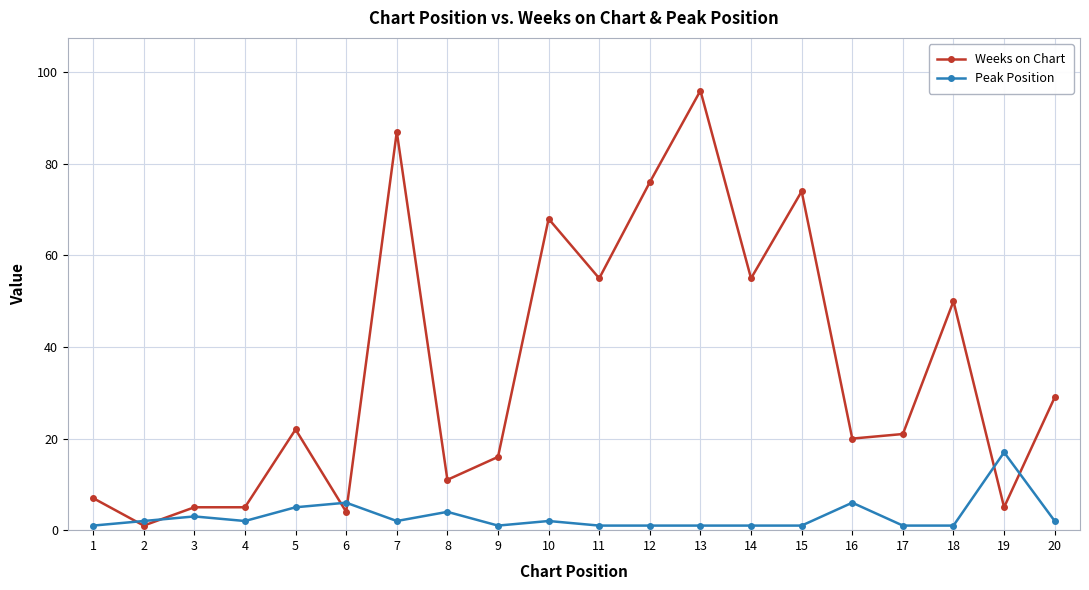

Count the number of categories in the chart.

20